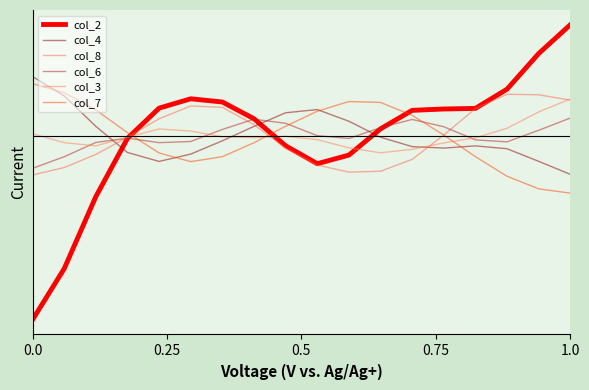

In col_6, how many points are higher than both neighbors (excluding endpoints)?

3